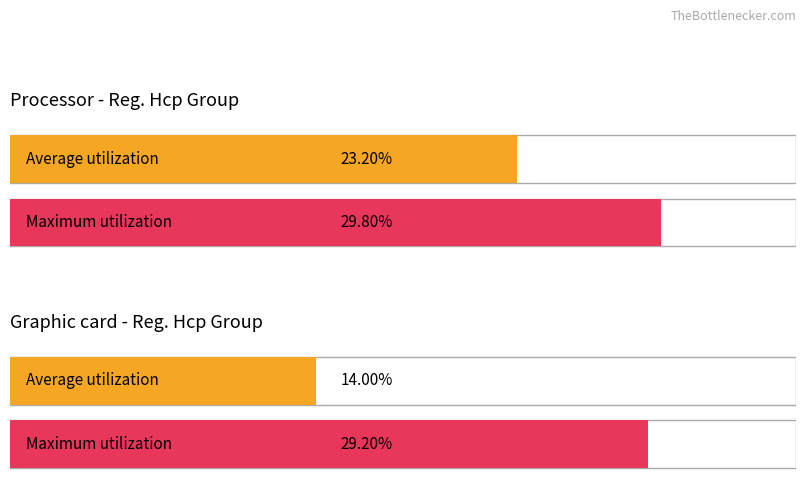

The Average utilization series shows 8.9 at Frank Sandholt. True or false?

False